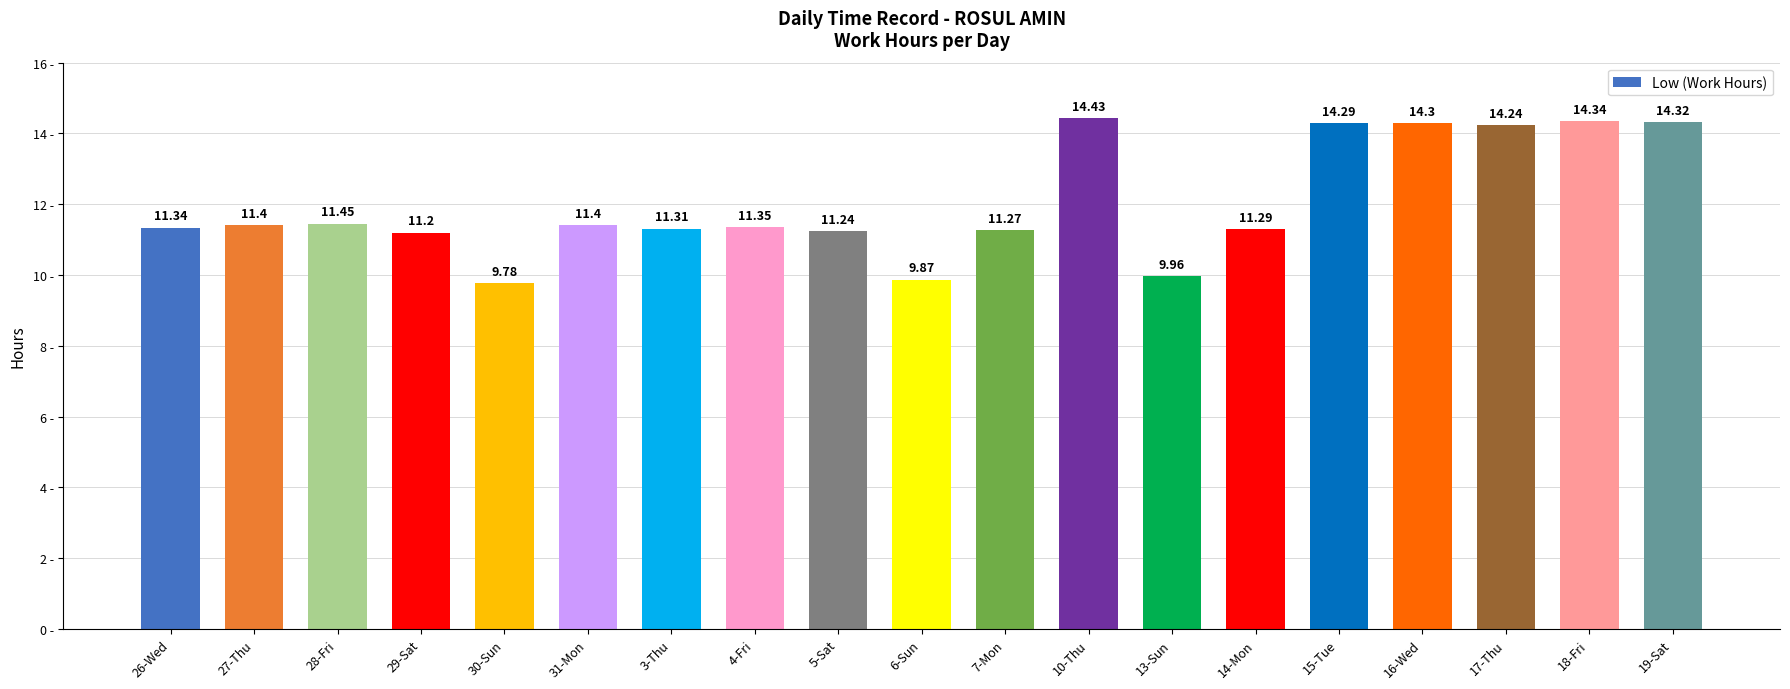

What is the ratio of the value at 7-Mon to the value at 6-Sun?

1.1